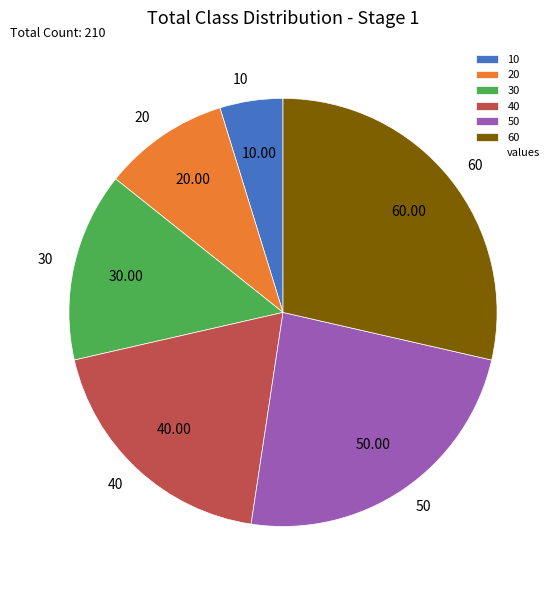

Does 30 represent more than half of the total?

No